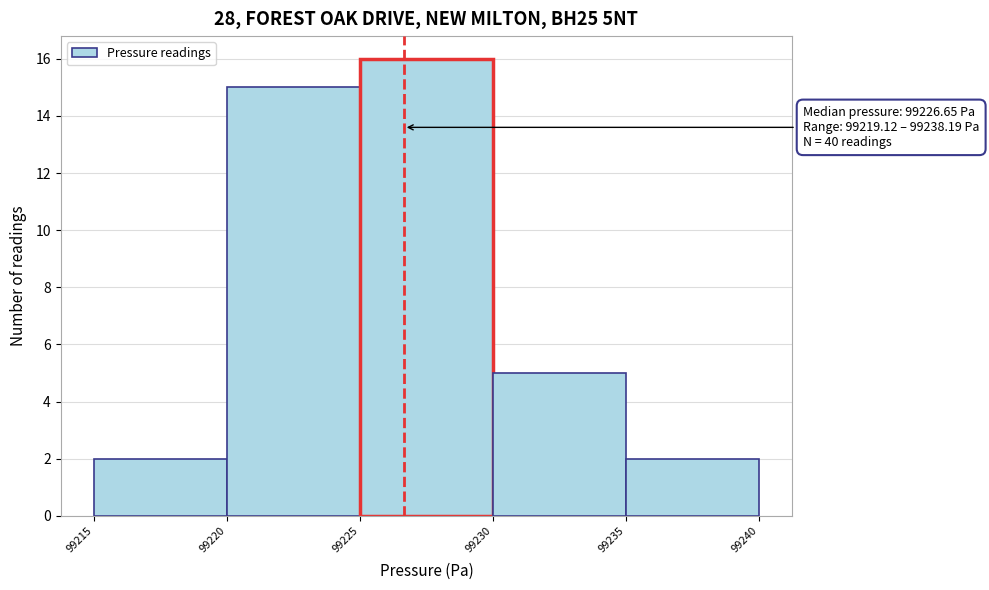

Which range on the x-axis has the tallest bar?

99225 to 99230